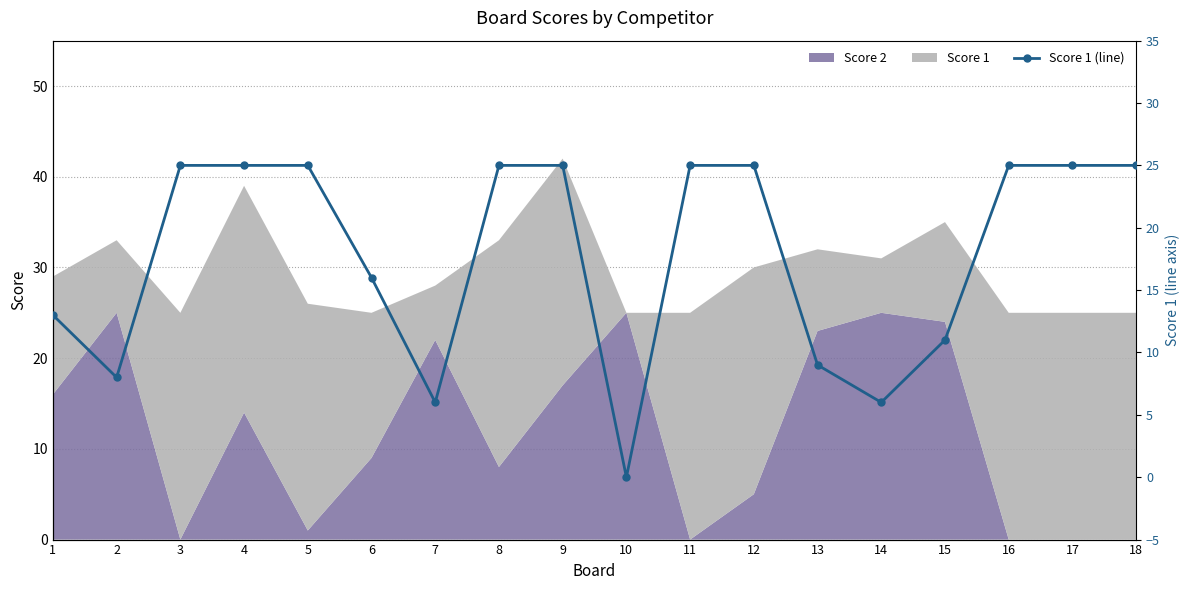

Reading right to left, transcribe all the data shown in this chart.

25	25	25	11	6	9	25	25	0	25	25	6	16	25	25	25	8	13